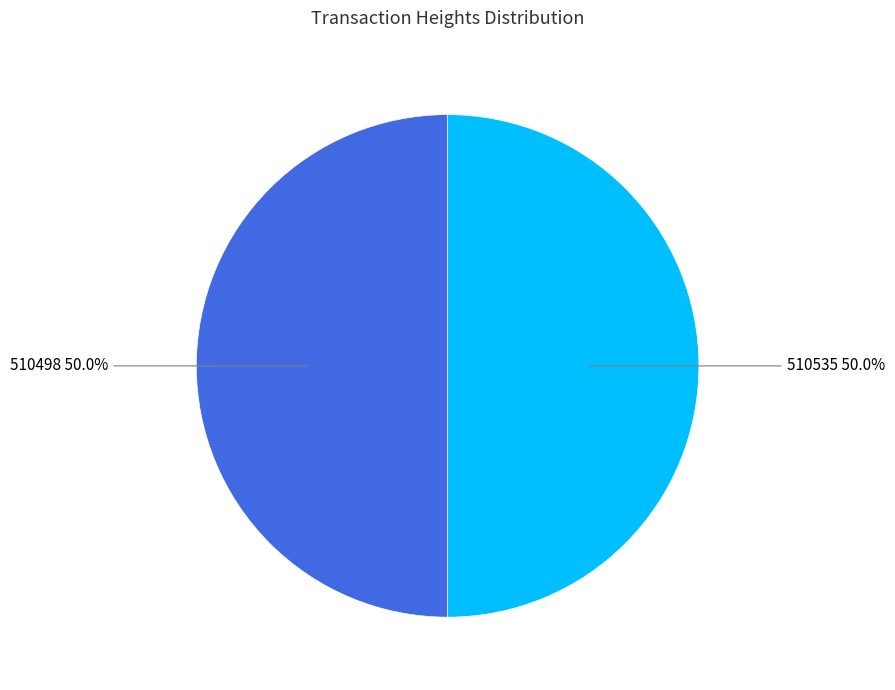

How many slices are in this pie chart?

2